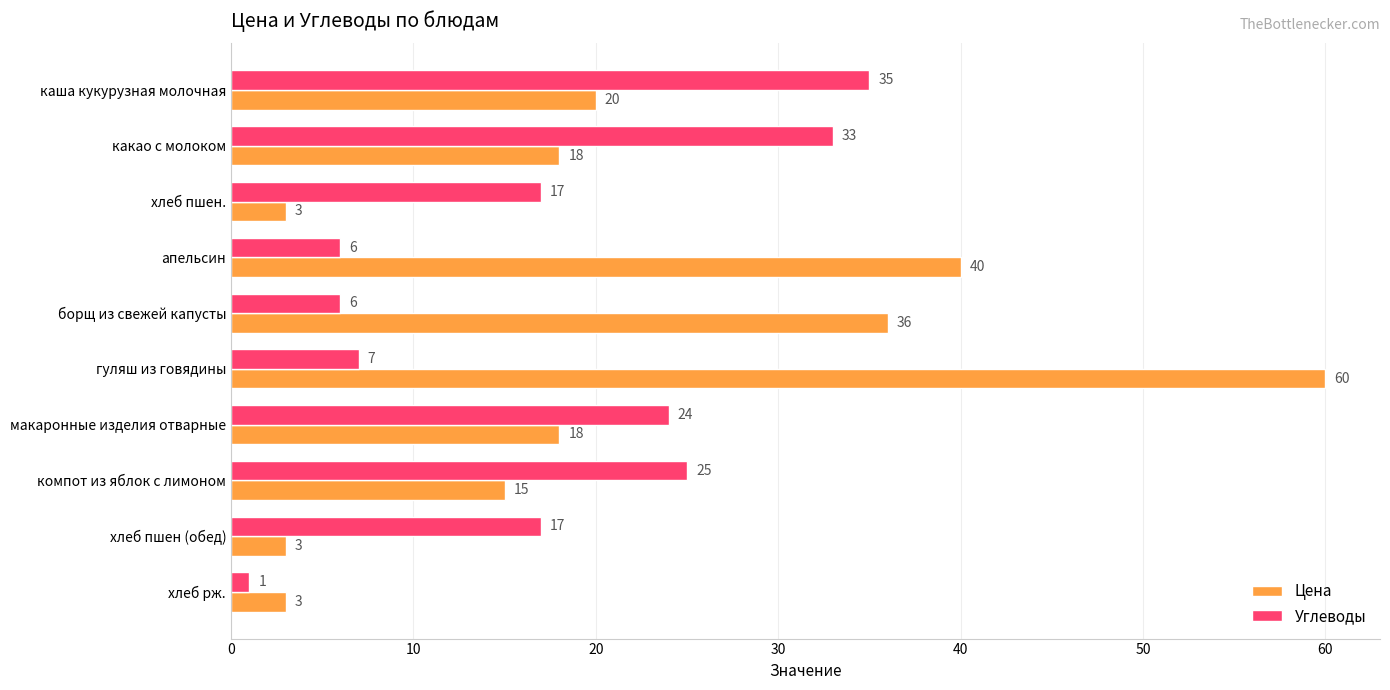

What is the approximate value of Углеводы at макаронные изделия отварные, to the nearest 5?

25